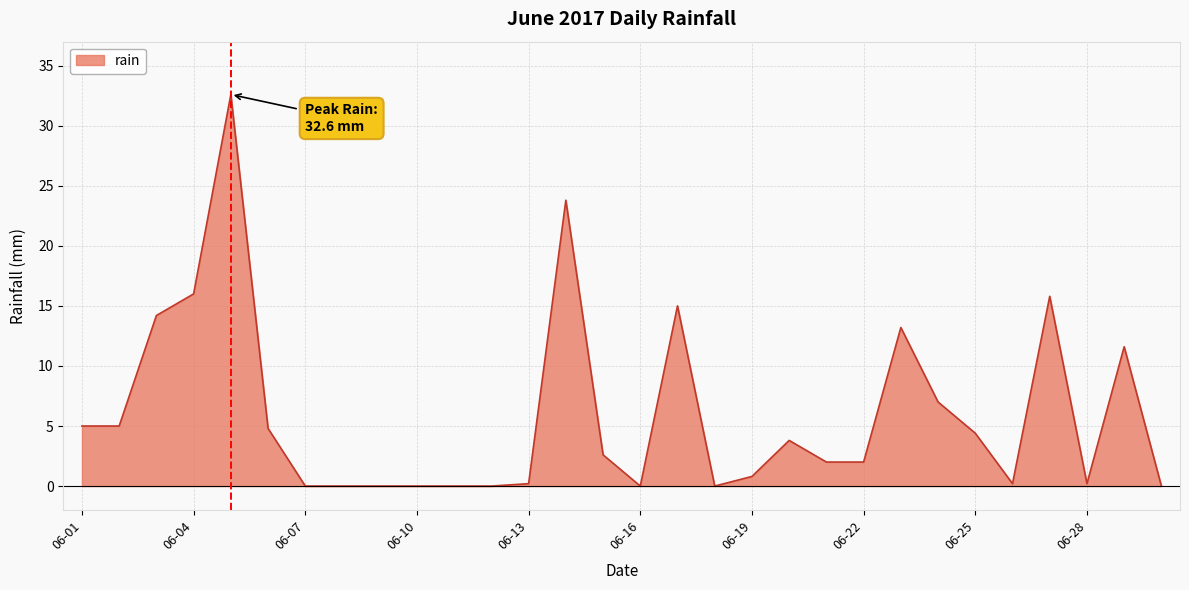

How many lines are shown in the chart?

1